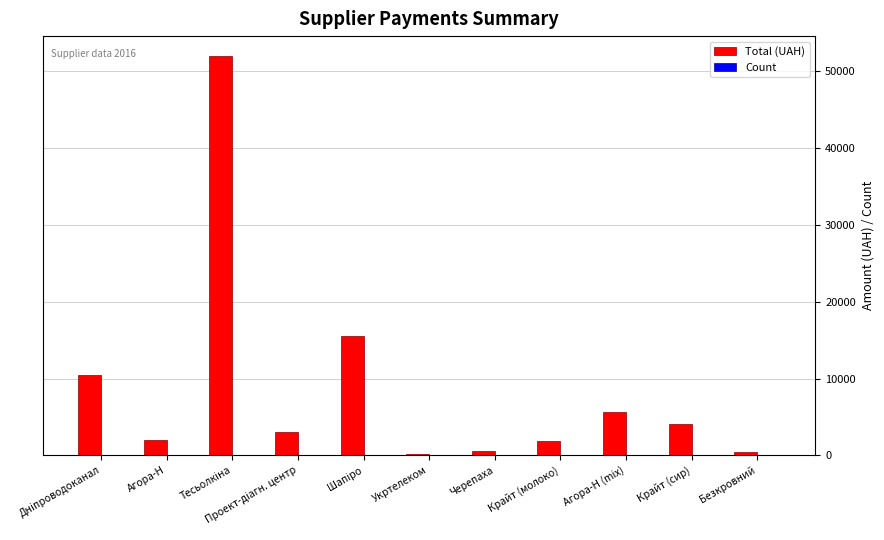

Which series has the largest total across all categories?

Total (UAH)